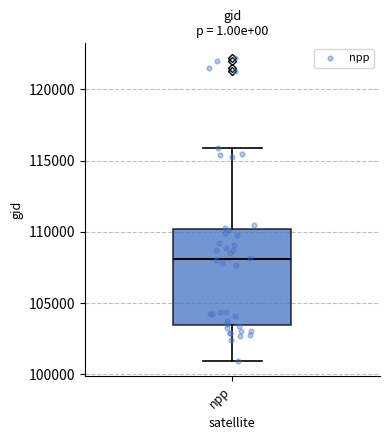

Read this box plot against the y-axis: the position of the median line, the range covered by the box, and the ends of both whiskers. The values are not printed on the chart, so give them approximately, as read against the axis.

median 108000, box 103500 to 110000, whiskers 101000 to 116000